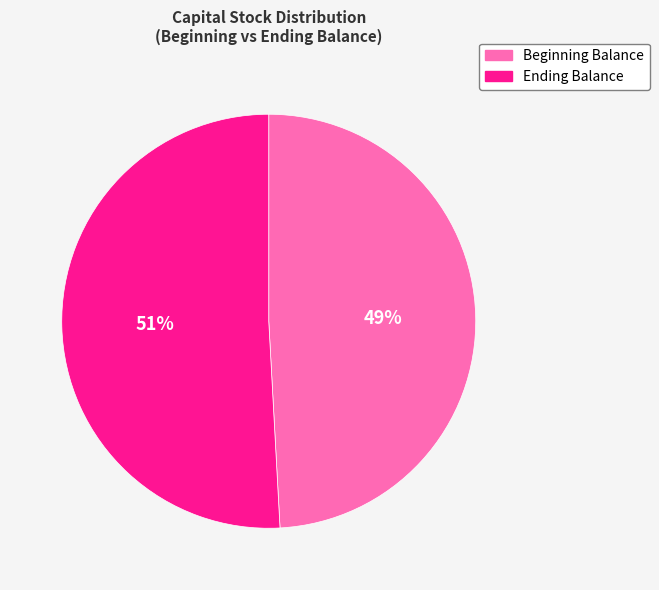

To the nearest percent, what is the difference between the largest and smallest slice percentages?

2%